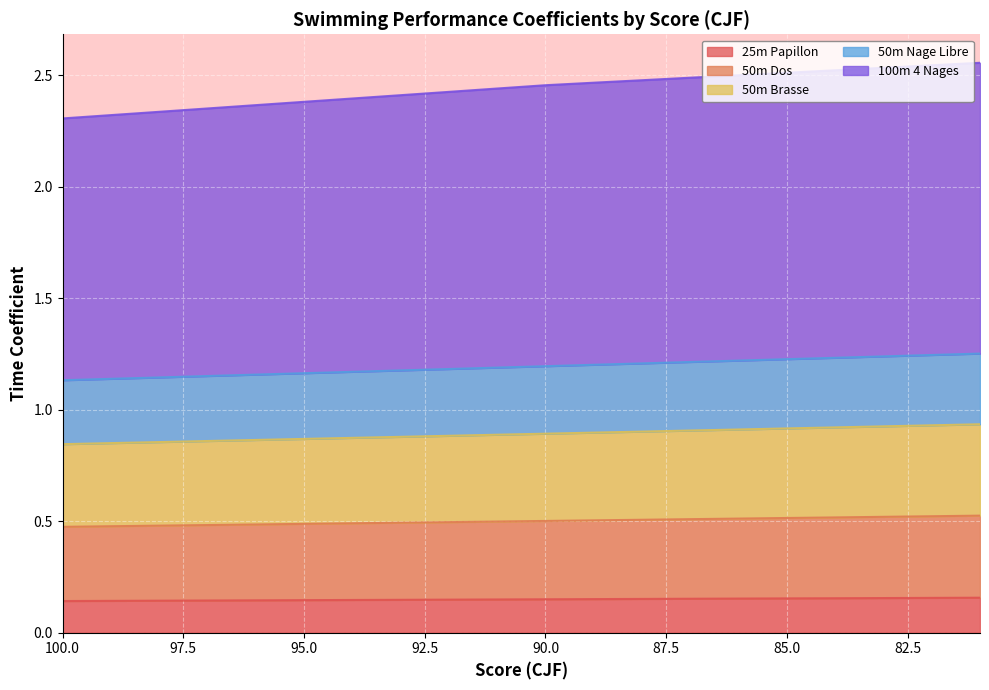

What is the difference between the maximum and minimum values in the 50m Nage Libre series?

0.1